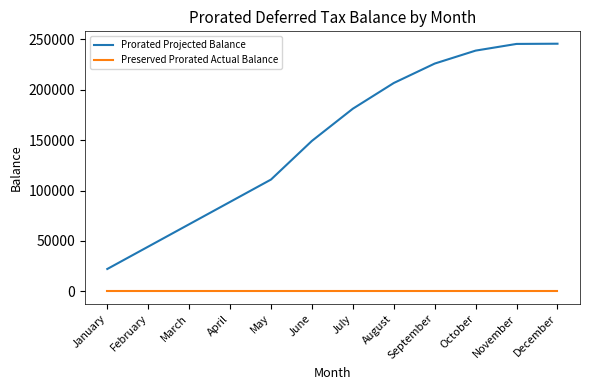

What is the average value of the Prorated Projected Balance series?

152132.7